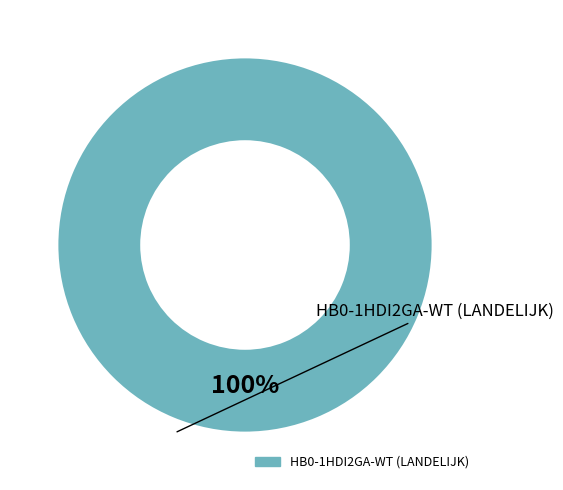

How many slices are in this pie chart?

1